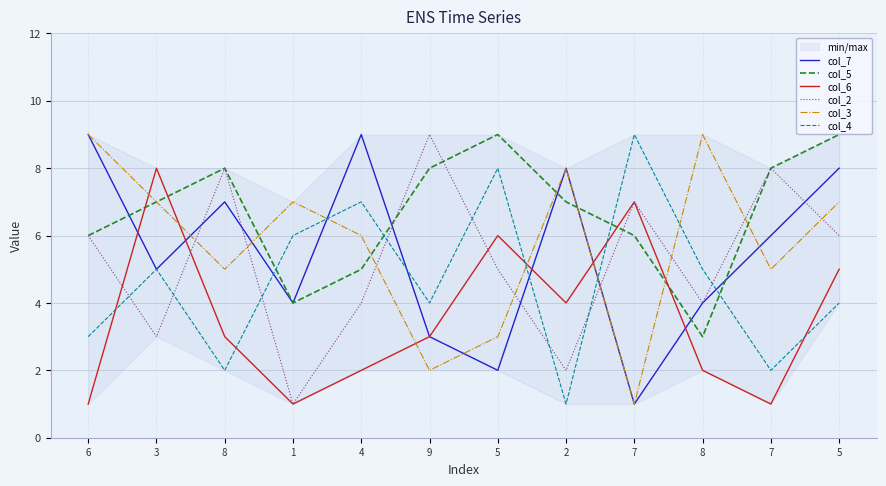

What is the label of the 8th point from the right?

4